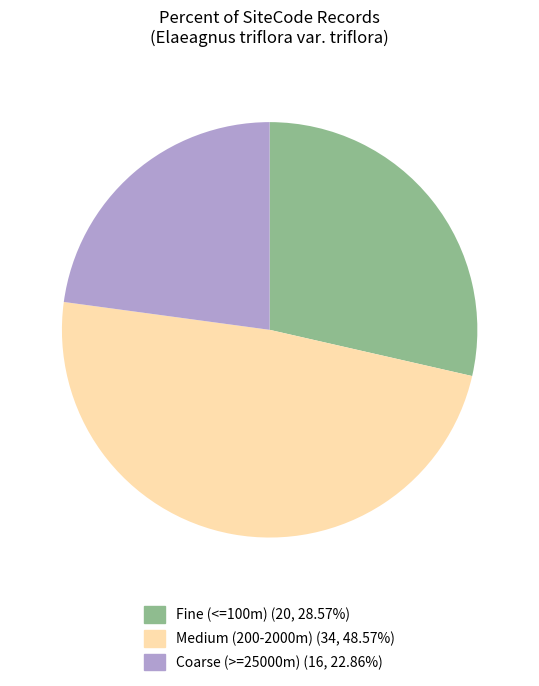

Does any single category account for the majority?

No